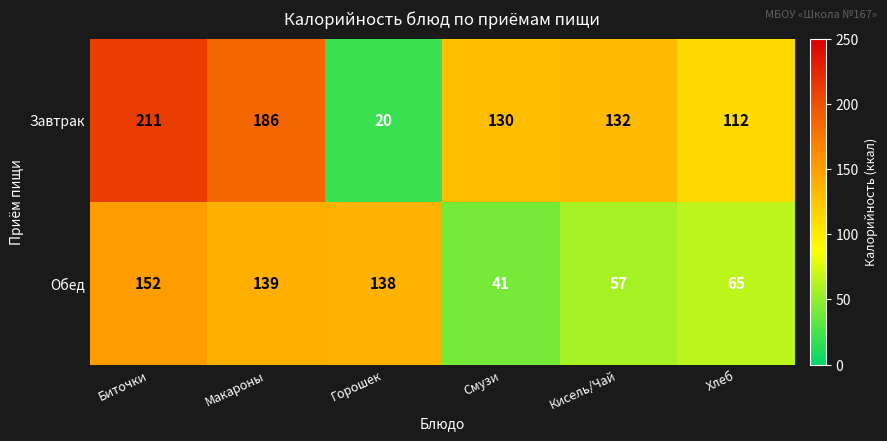

What is the approximate value of Завтрак at Хлеб?

112